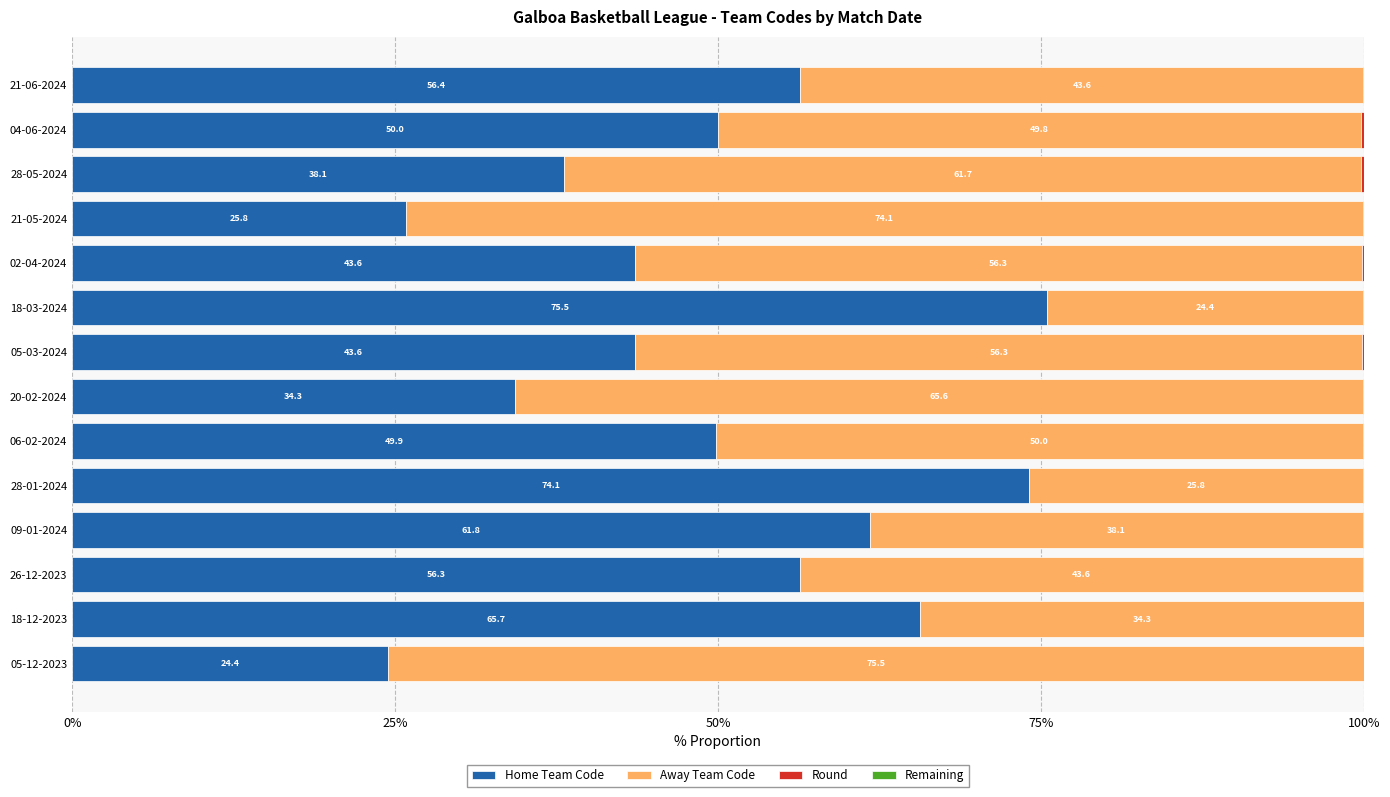

The Home Team Code series shows 43.6 at 05-03-2024. True or false?

True